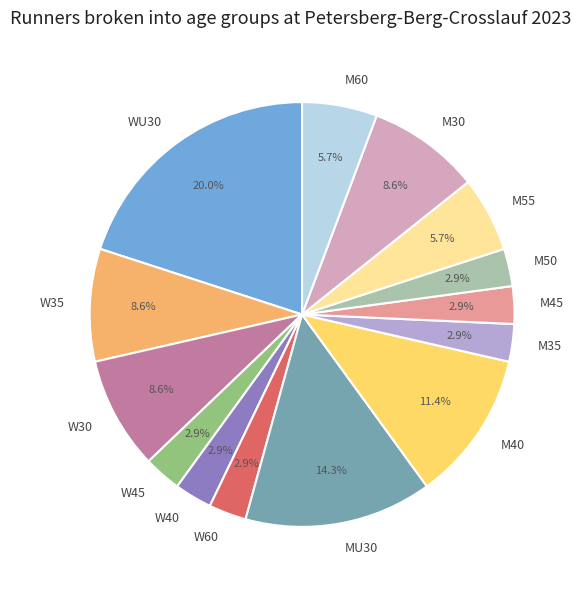

True or false: M45 accounts for 11% of the total.

False